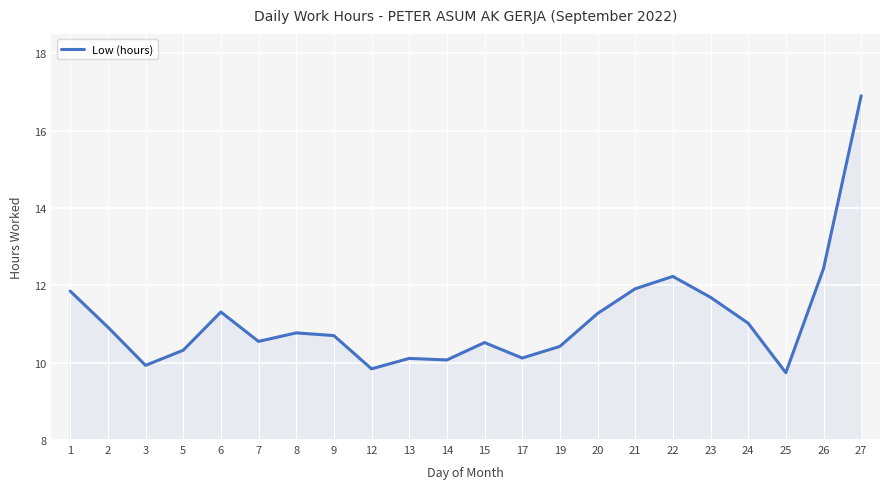

Does the chart have visible grid lines?

Yes